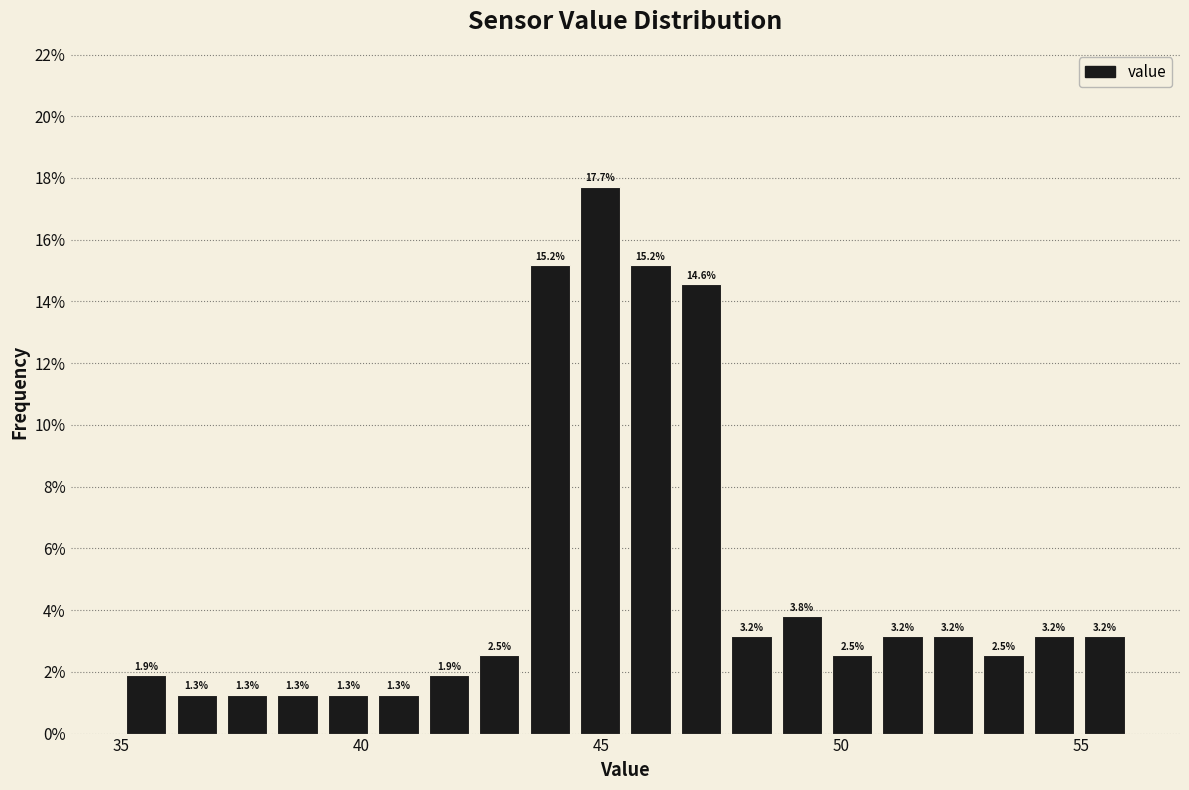

Around what value on the x-axis is the tallest bar? Give the approximate position of its centre, as read against the axis.

45.0